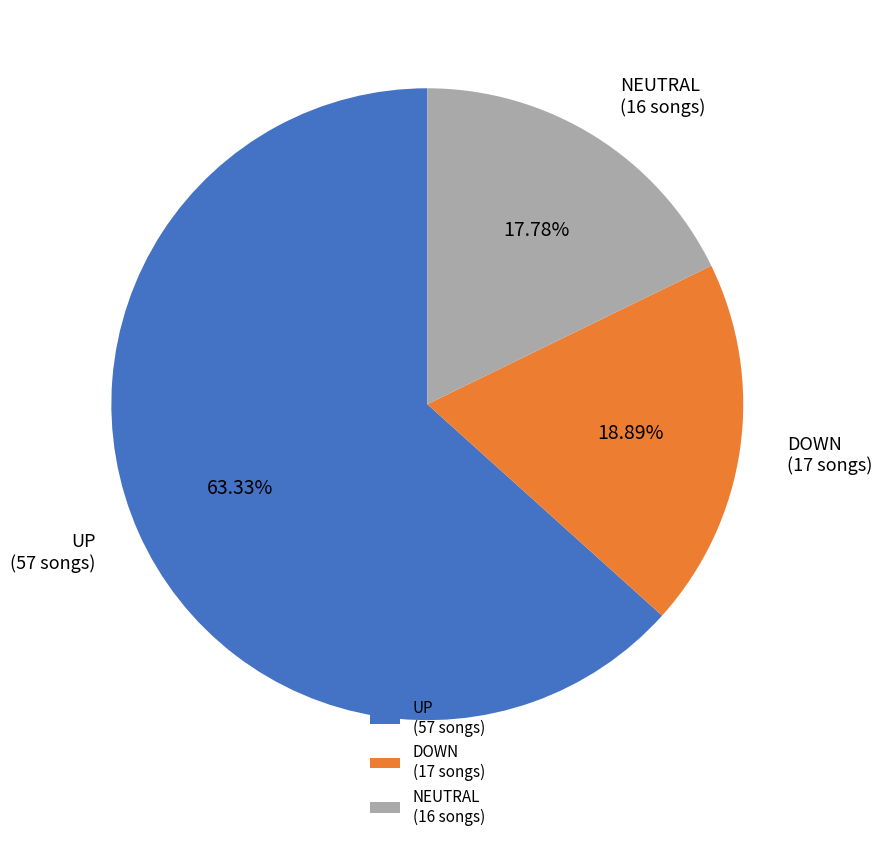

Which slice is the largest?

UP (57 songs)